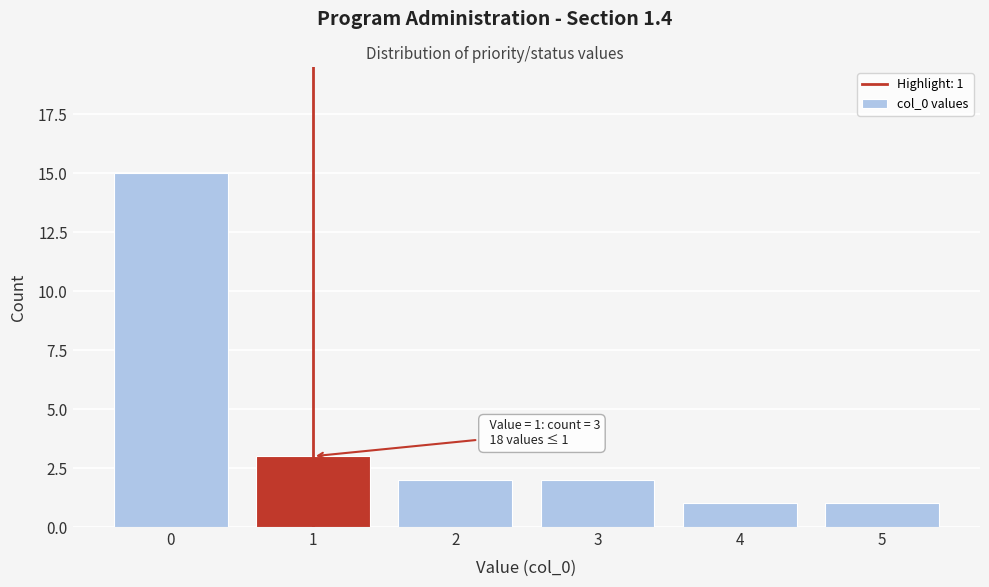

Over which range of the x-axis is the bar tallest?

-0.5 to 0.5